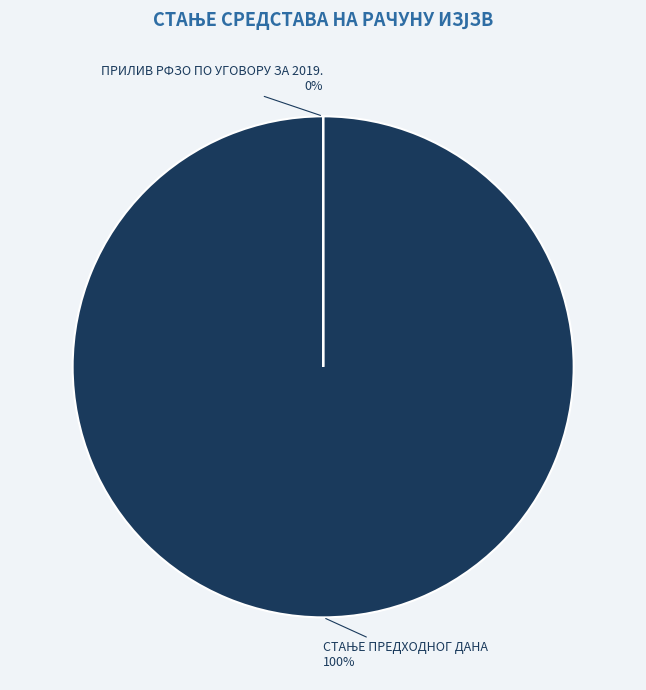

What percentage do УКУПНО ПЛАЋЕНИ ТРОШКОВИ and СТАЊЕ ПРЕДХОДНОГ ДАНА together represent?

100.0%